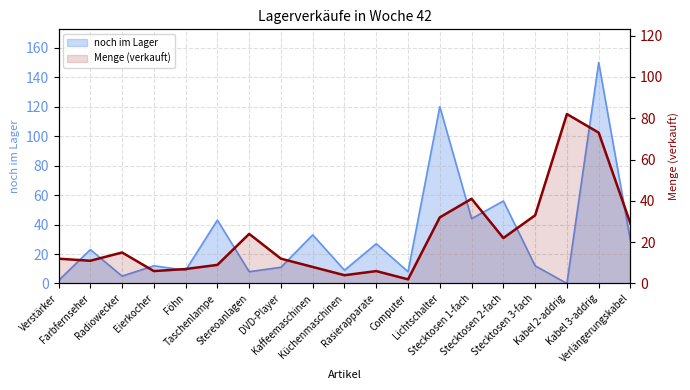

What is the label of the 9th point from the right?

Rasierapparate